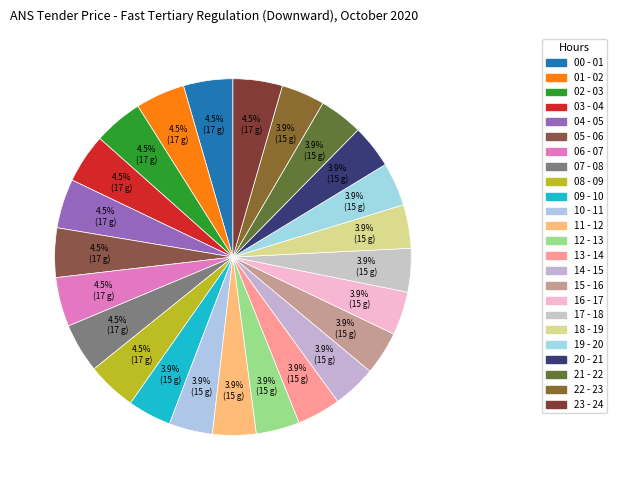

What percentage is the 18 - 19 slice, to the nearest percent?

4%